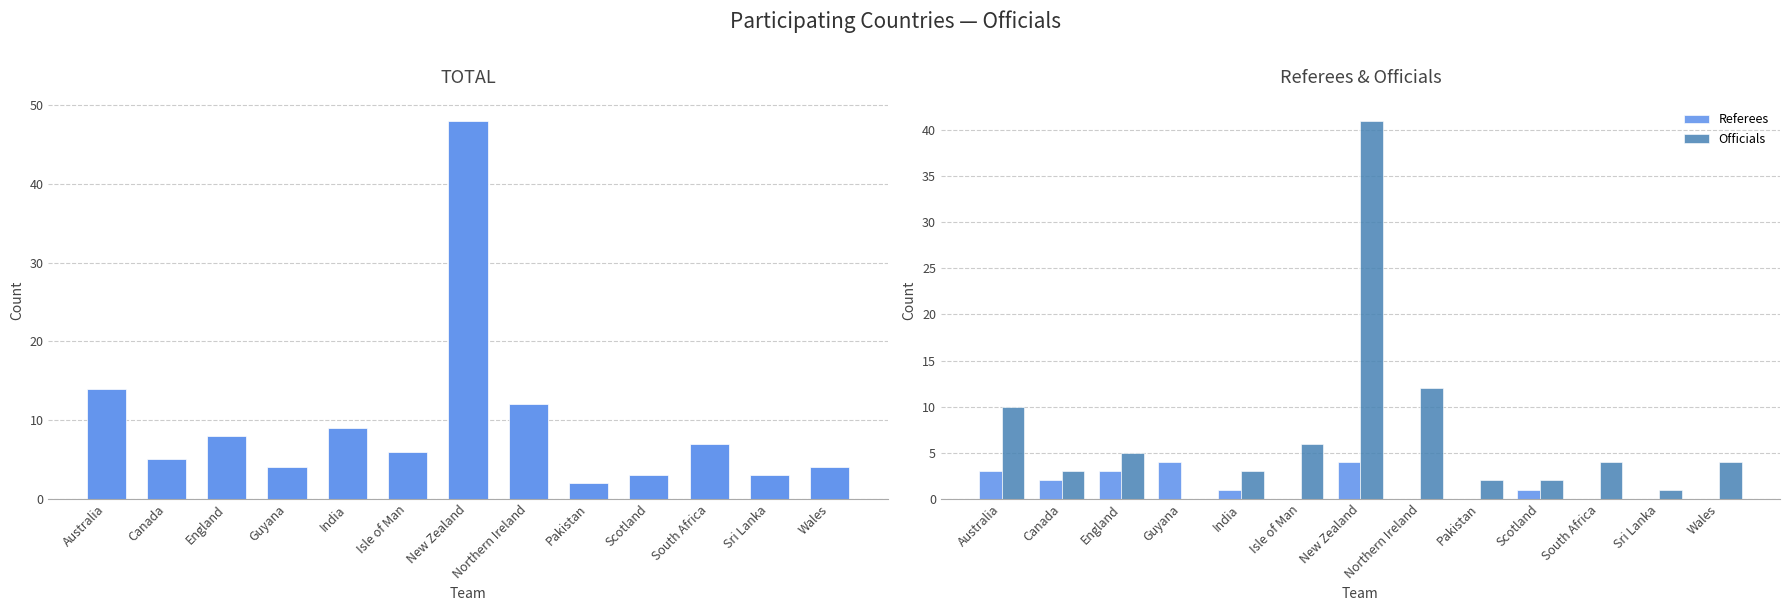

Is it true that Referees equals -3 at Wales?

False